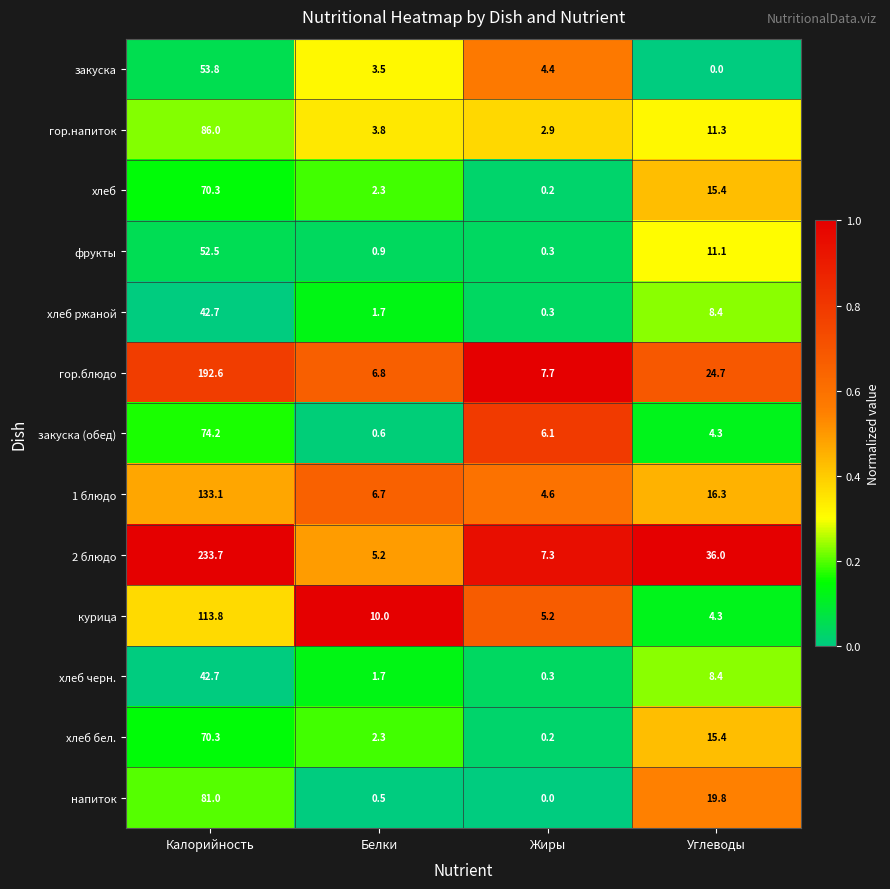

List the labels in order of хлеб бел. value, largest first.

Калорийность, Углеводы, Белки, Жиры